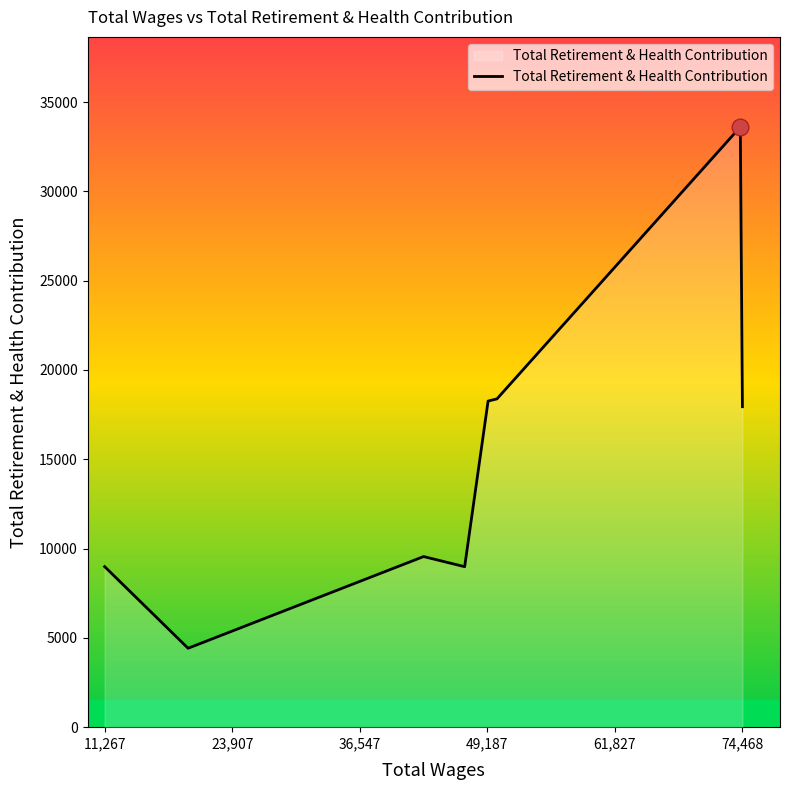

What is the difference between the second highest and minimum values?

13962